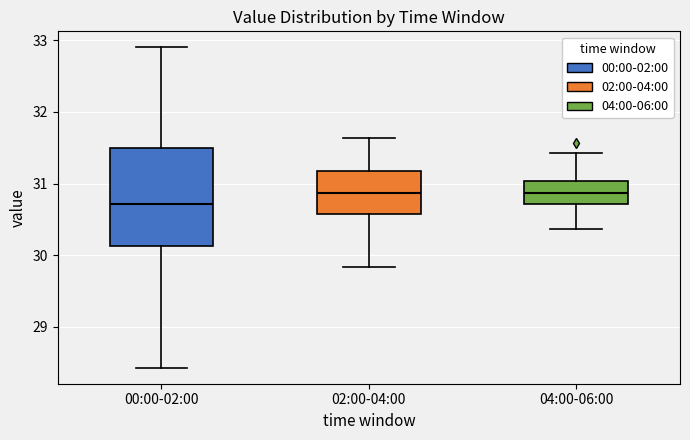

Where does the upper whisker of the box for 04:00-06:00 end on the y-axis? The values are not printed on the chart, so give them approximately, as read against the axis.

31.4